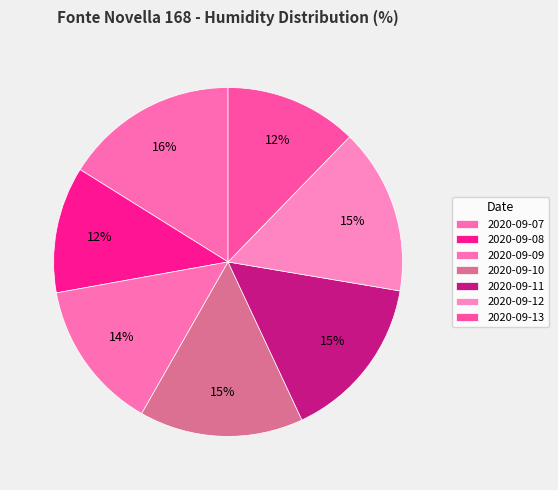

Count the number of slices in the pie.

7